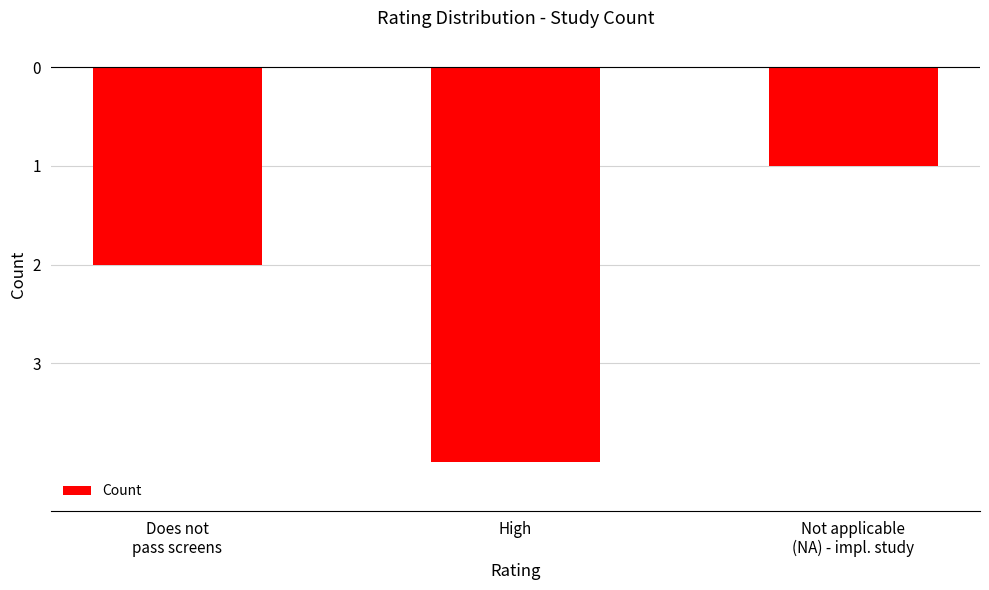

Which category has the highest value across all series?

Not applicable
(NA) - impl. study